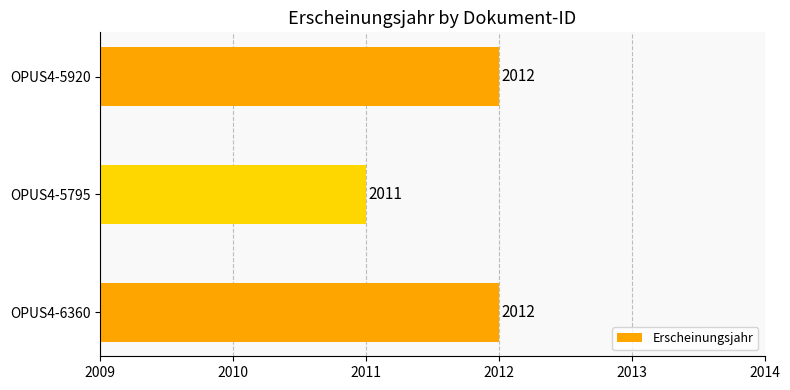

What is the maximum value shown in the chart?

2012